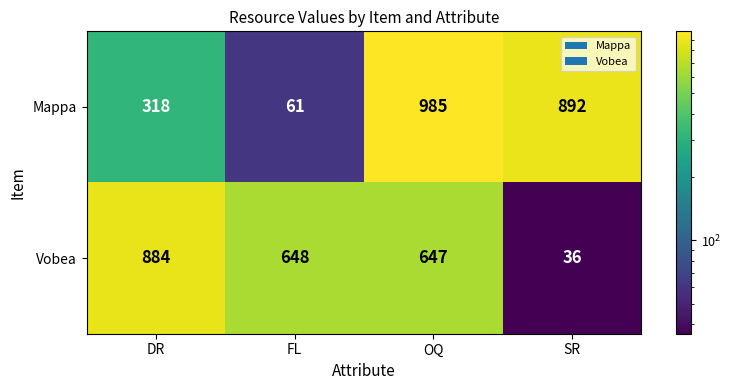

Rank the series by their average value, from lowest to highest.

Vobea, Mappa